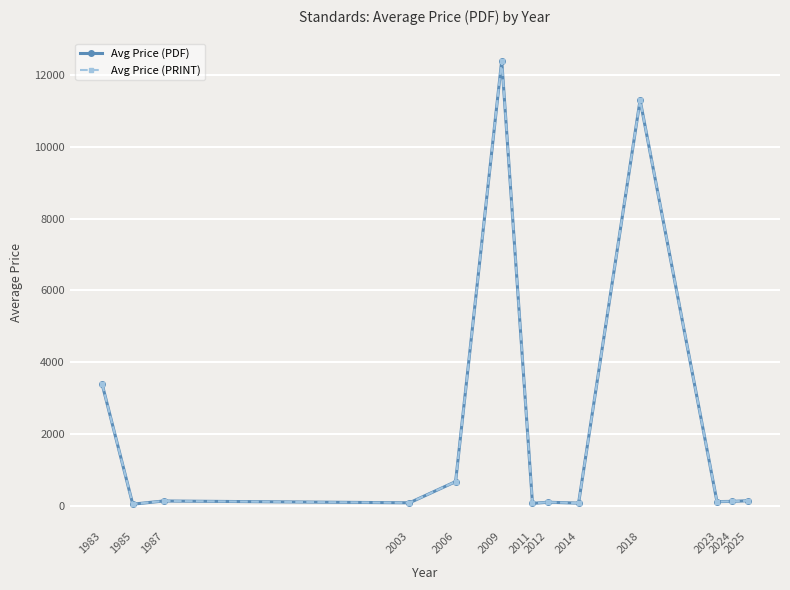

What is the minimum value shown in the chart?

43.0